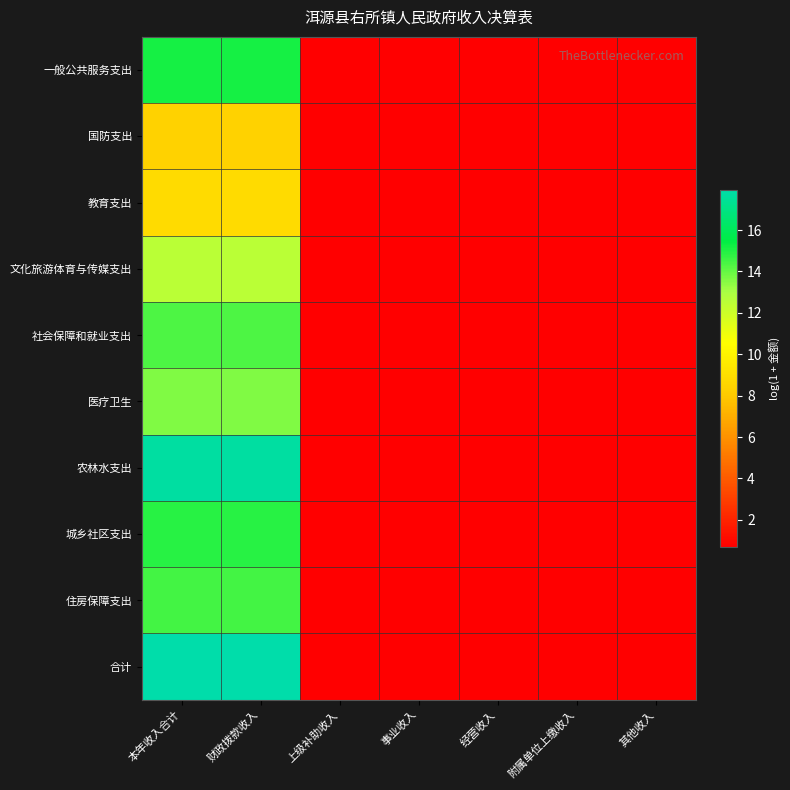

What is the spread (max minus min) of values at 本年收入合计?

9.6